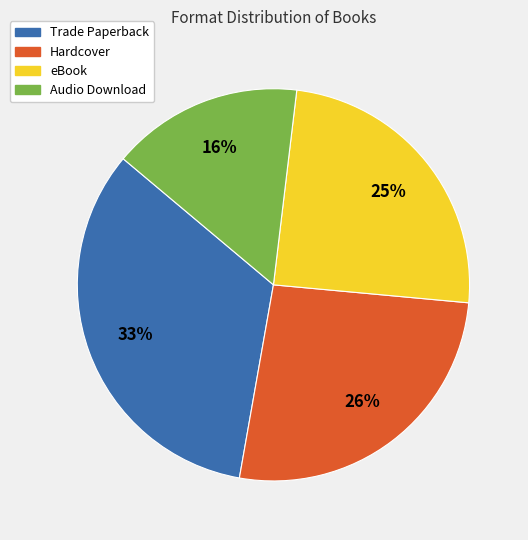

To the nearest percent, what percentage of the pie is Trade Paperback?

33%